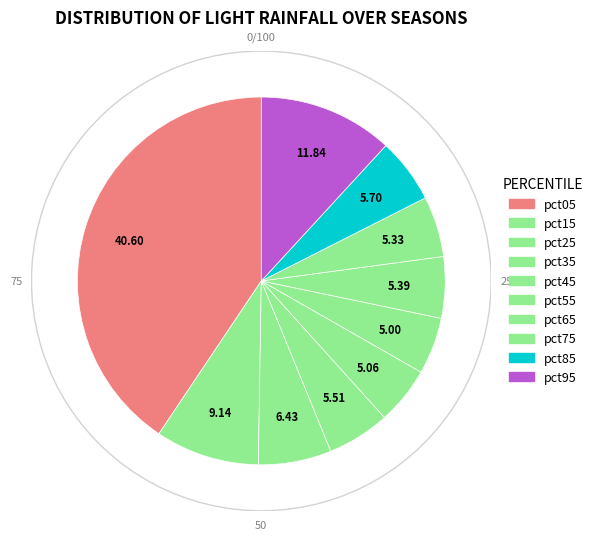

What percentage is the pct25 slice, to the nearest percent?

6%